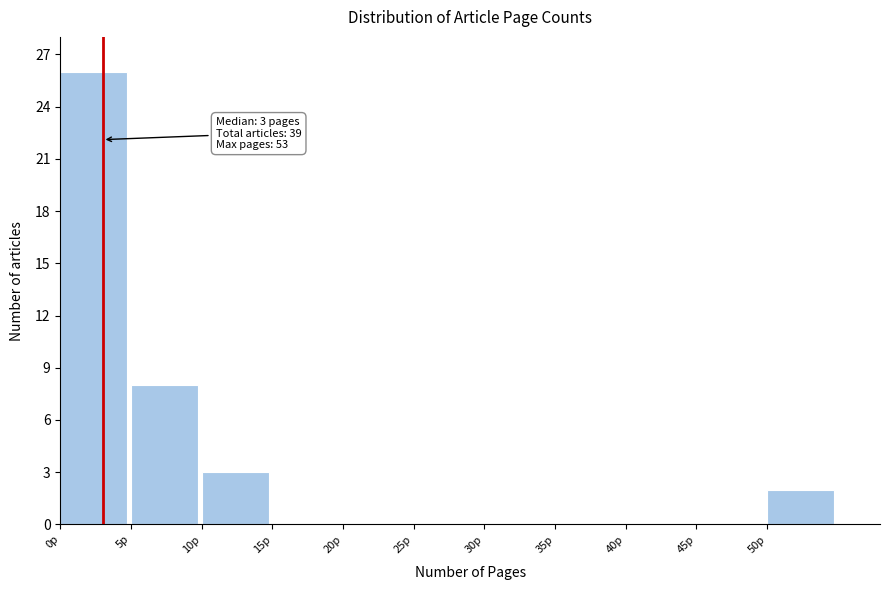

Over which range of the x-axis is the bar tallest?

0 to 5